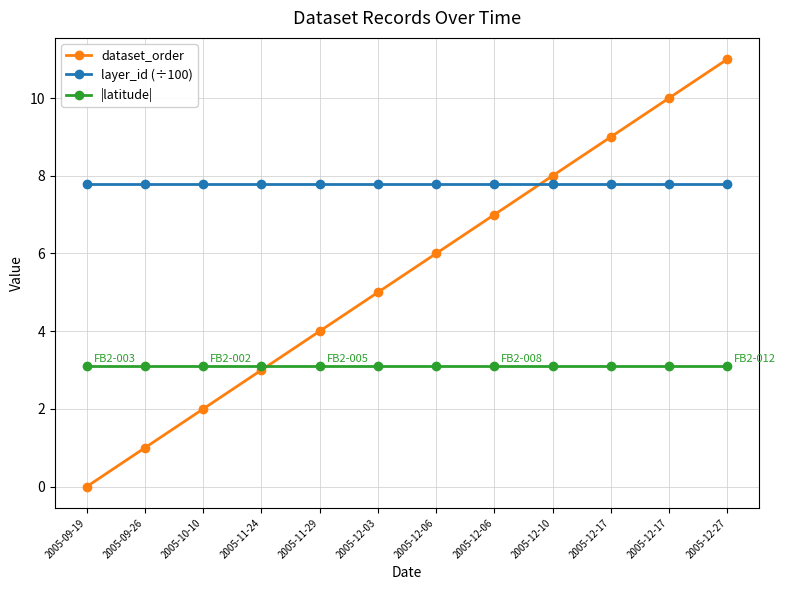

The layer_id (÷100) series shows 4.5 at 2005-10-10. True or false?

False